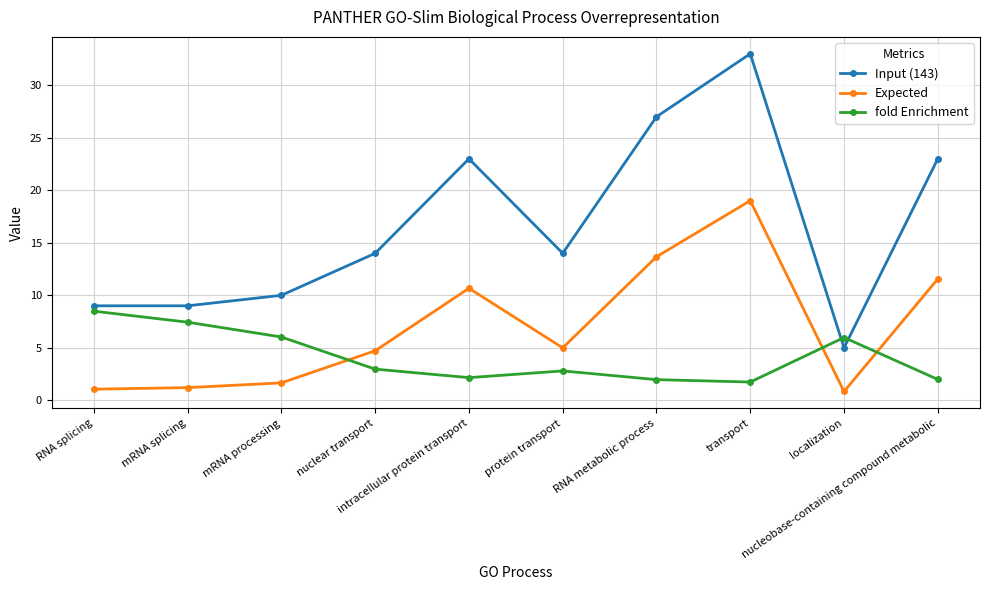

At which label is Expected closest to 9?

intracellular protein transport